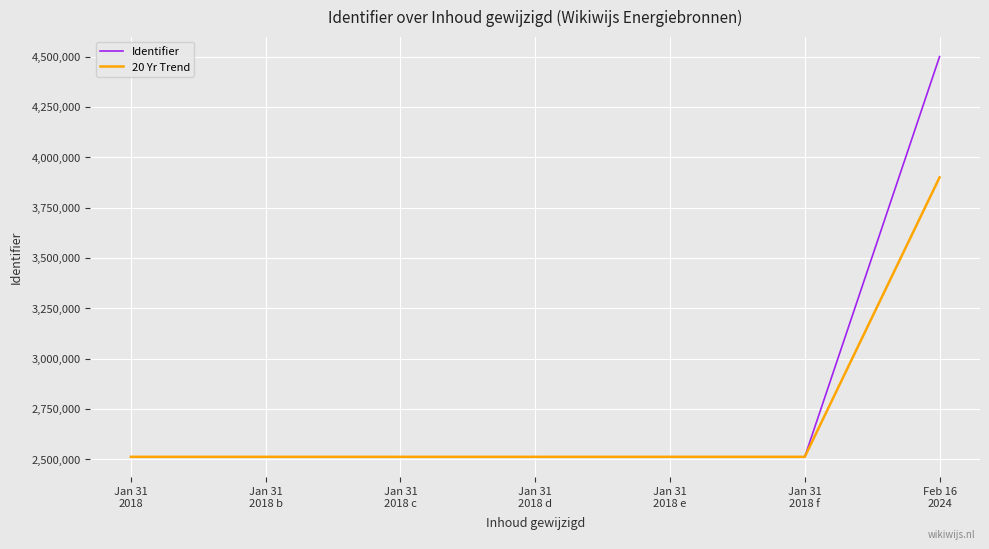

Which series has the widest spread of values?

Identifier